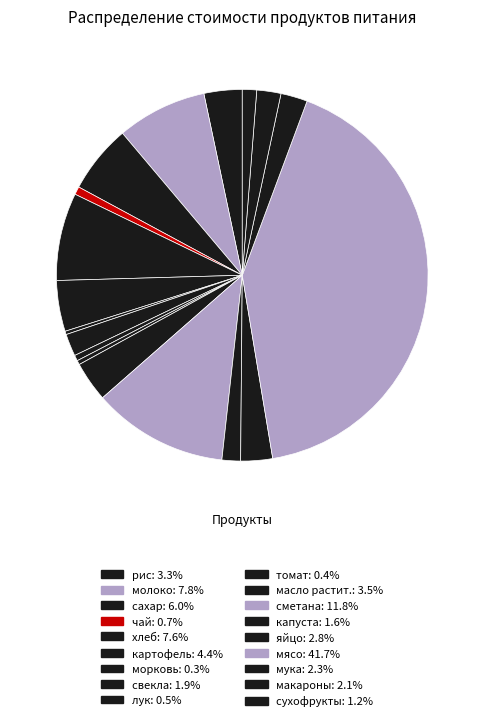

What is the smallest slice in the pie chart?

морковь